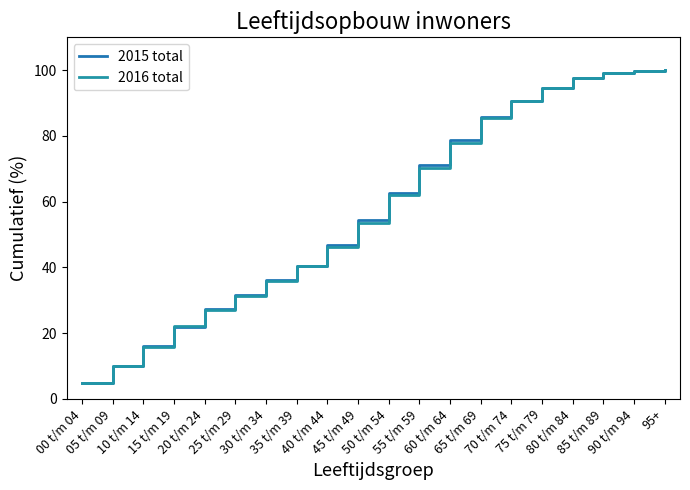

What position from the right is 80 t/m 84?

4